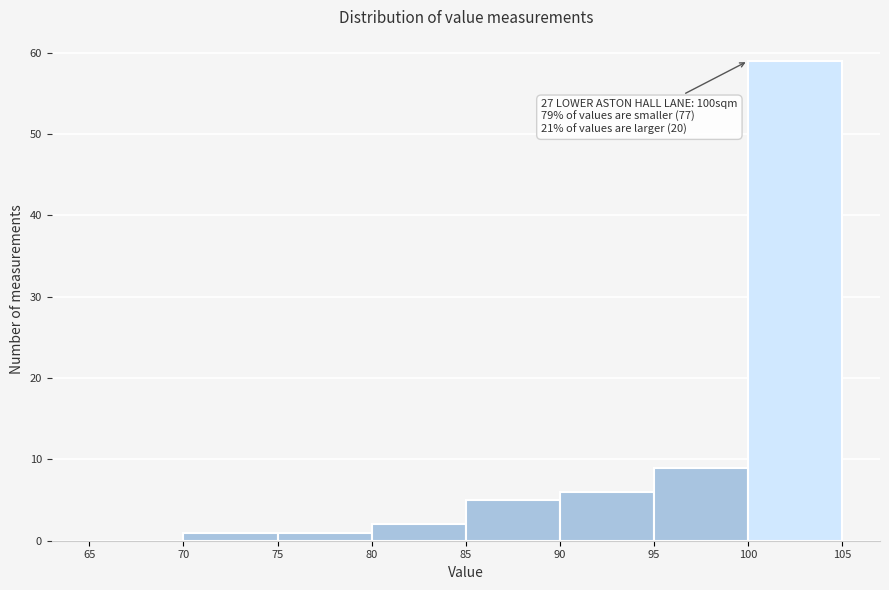

Over which range of the x-axis is the bar tallest?

100 to 105